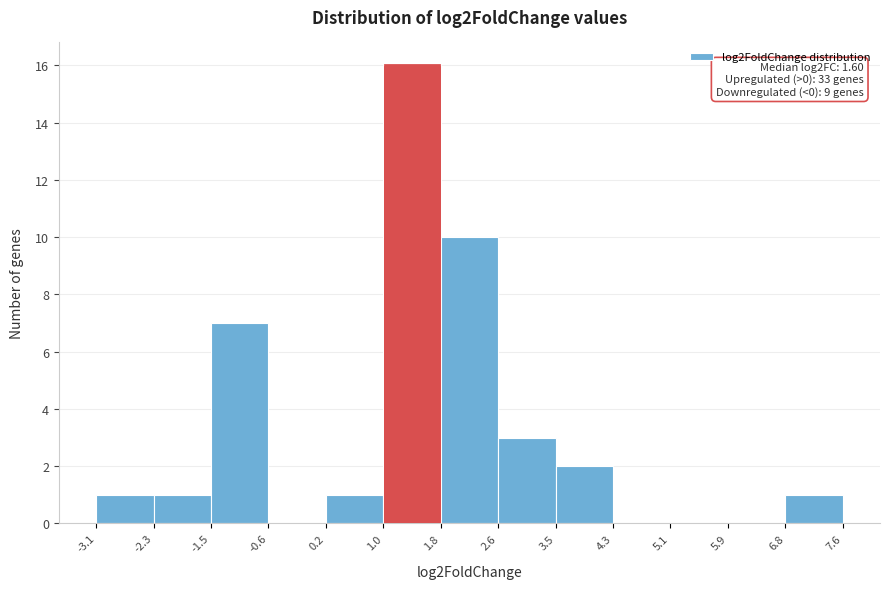

Over which range of the x-axis is the bar tallest?

1.0 to 1.8